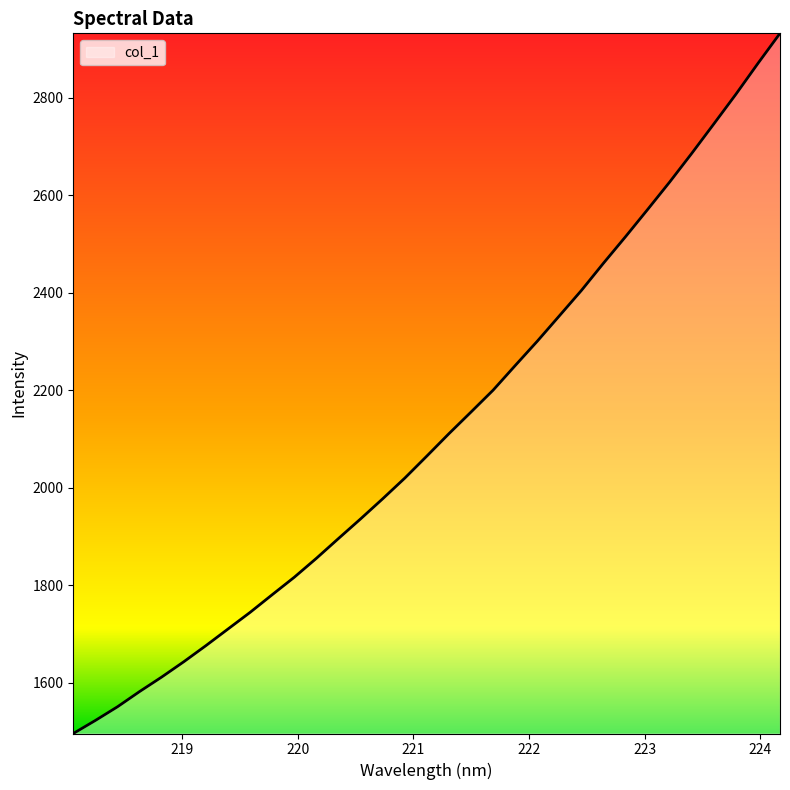

What is the sum of all values?

69869.8